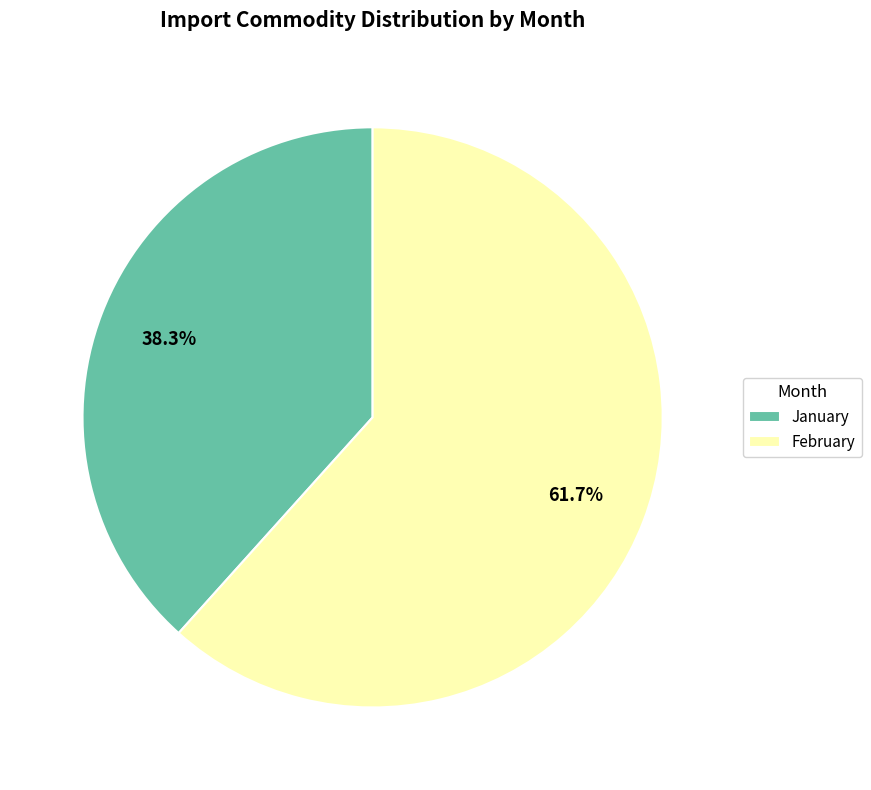

Is there a majority slice in this chart?

Yes